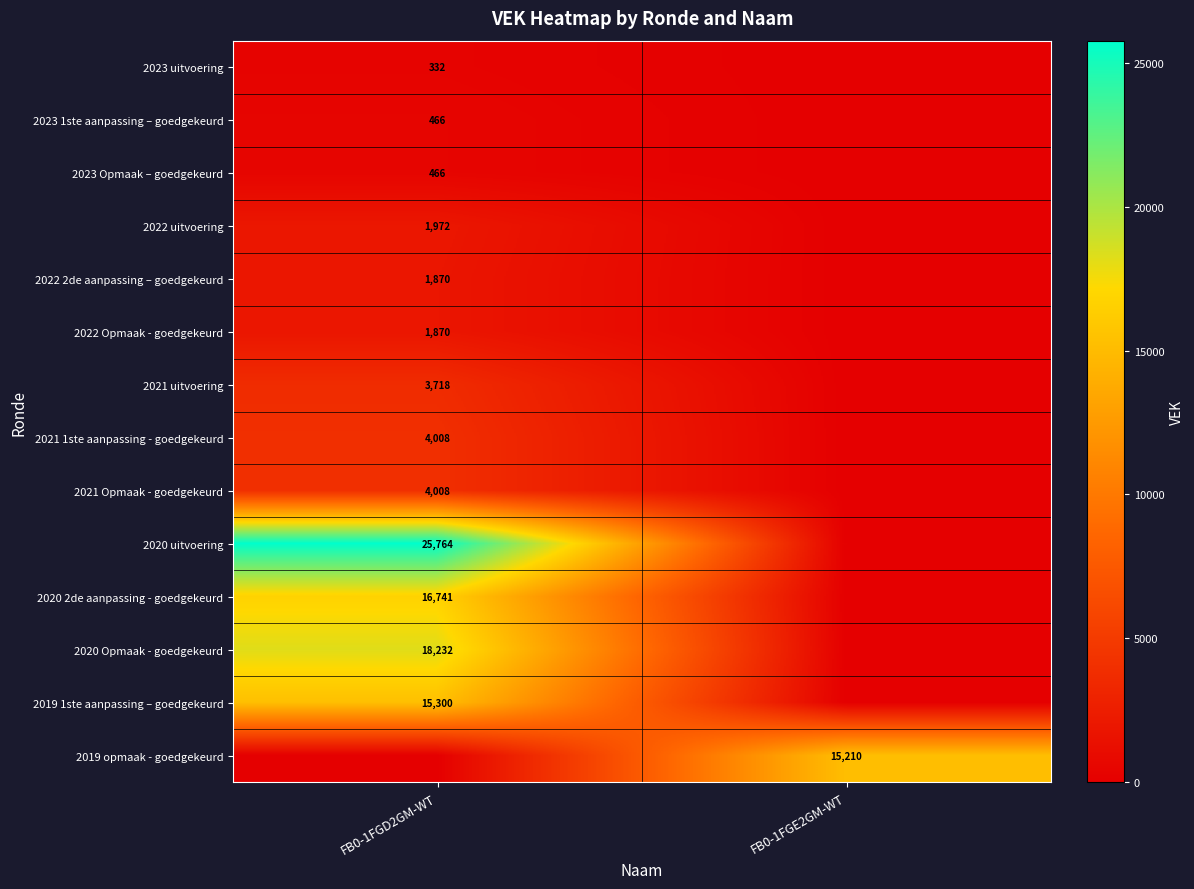

The value of 2022 2de aanpassing – goedgekeurd at FB0-1FGD2GM-WT is 1870. True or false?

True